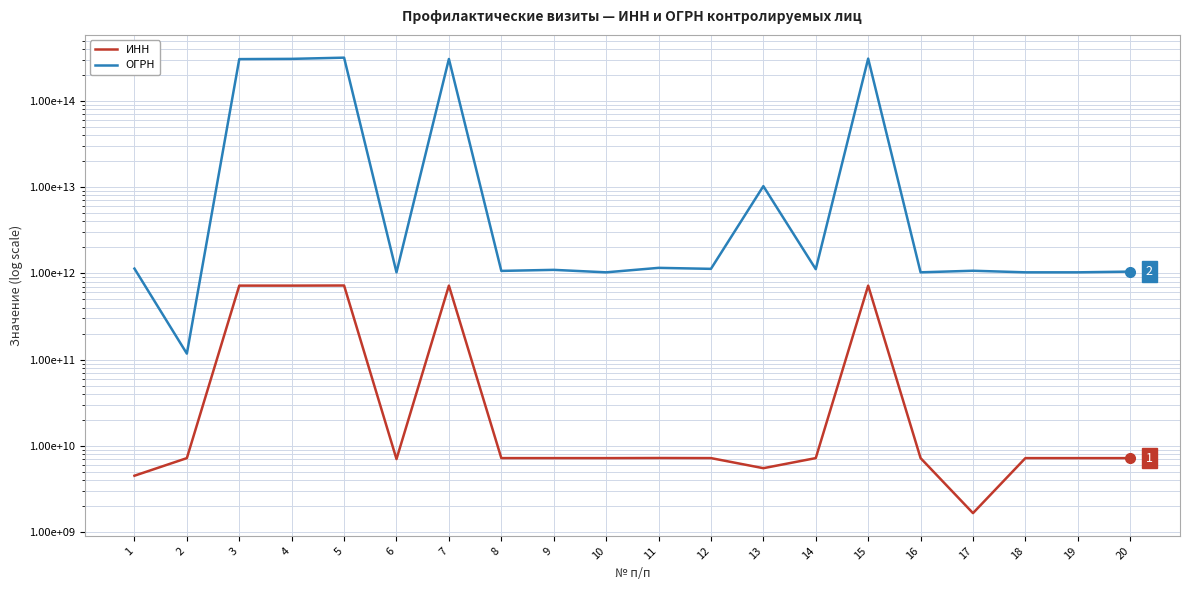

What is the maximum value shown in the chart?

316723200075980